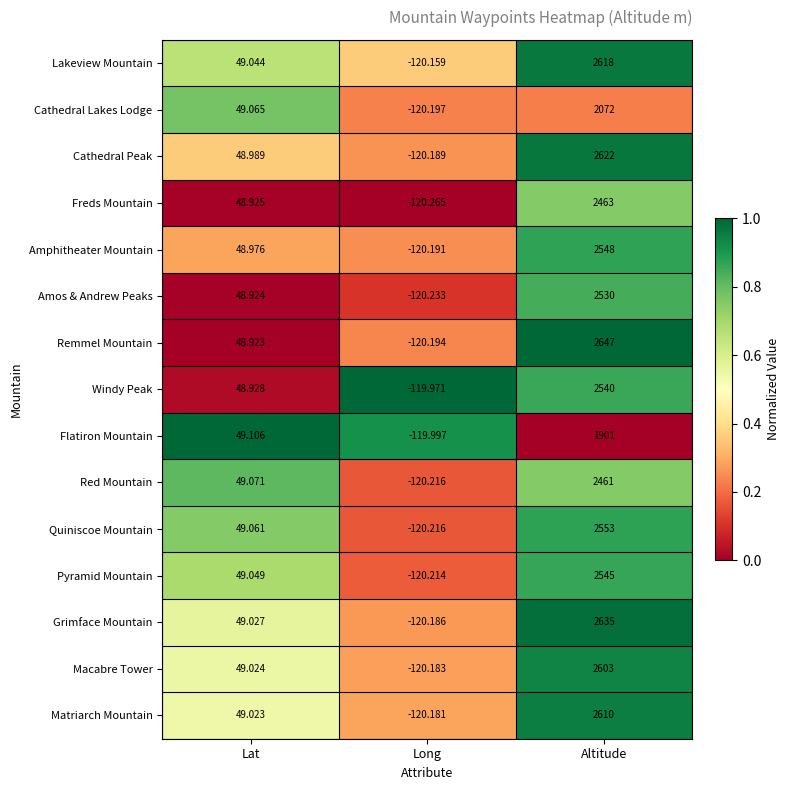

Rank the series at Altitude from highest to lowest value.

Remmel Mountain, Grimface Mountain, Cathedral Peak, Lakeview Mountain, Matriarch Mountain, Macabre Tower, Quiniscoe Mountain, Amphitheater Mountain, Pyramid Mountain, Windy Peak, Amos & Andrew Peaks, Freds Mountain, Red Mountain, Cathedral Lakes Lodge, Flatiron Mountain